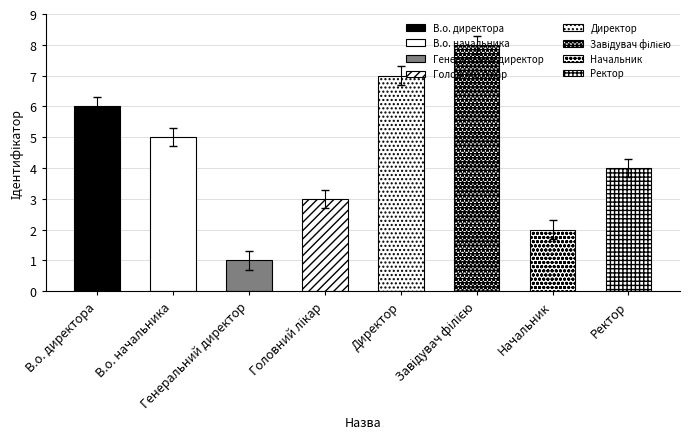

The chart shows a value of 10.2 at В.о. директора. True or false?

False